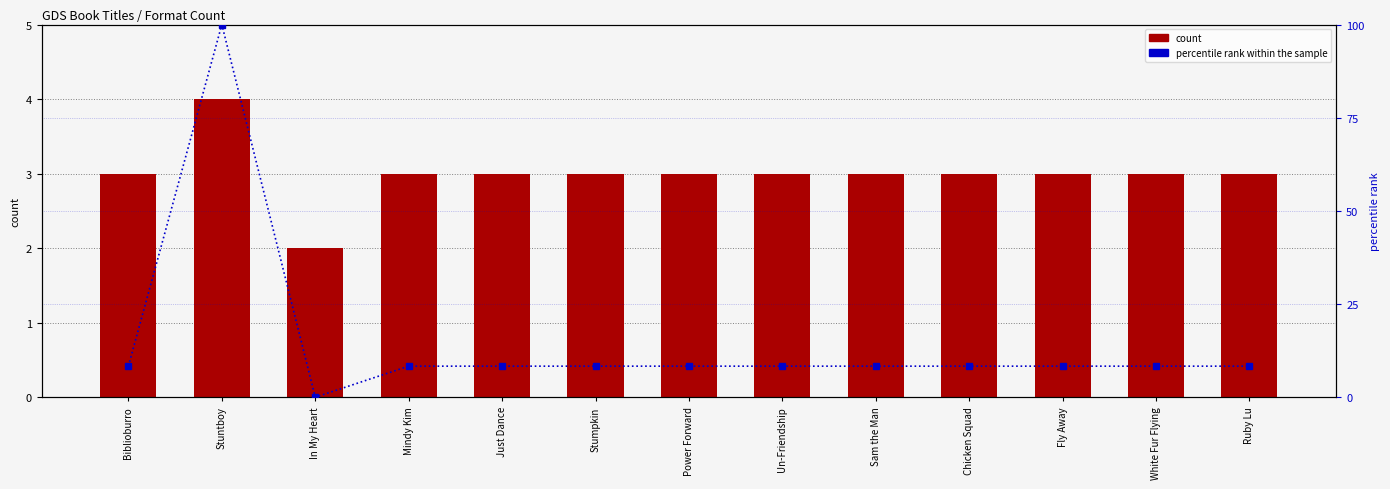

Between Biblioburro and Ruby Lu, which series saw the biggest shift?

count